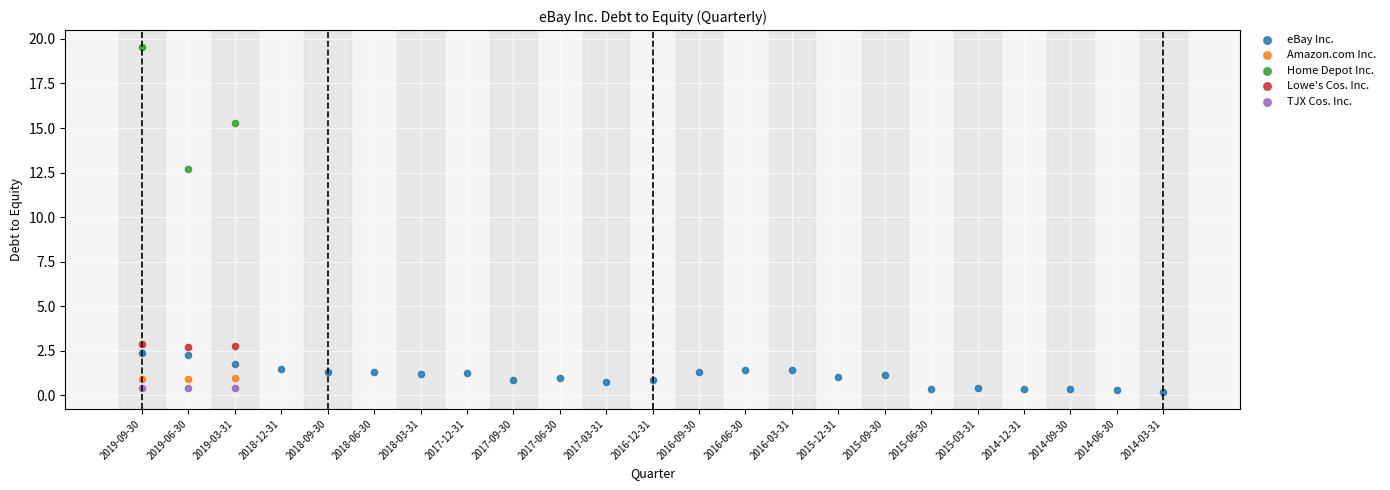

Which series has the largest Y range (max minus min)?

Home Depot Inc.